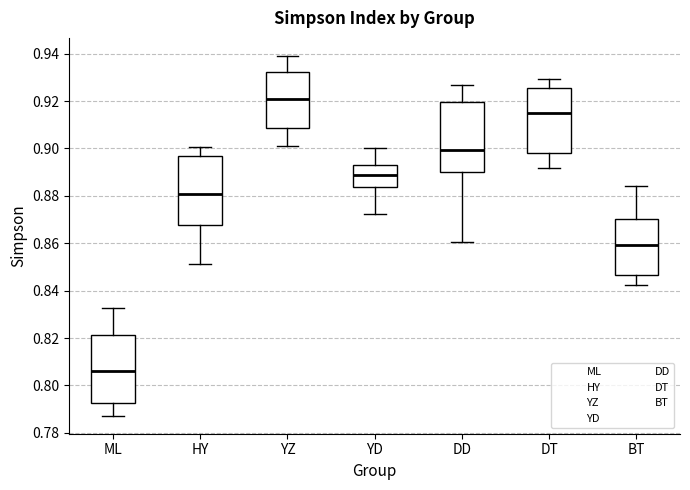

Reading left to right, read every box against the y-axis: the position of its median line, the range the box covers, and the ends of its whiskers. The values are not printed on the chart, so give them approximately, as read against the axis.

ML: median 0.806, box 0.792 to 0.822, whiskers 0.788 to 0.832
HY: median 0.880, box 0.868 to 0.896, whiskers 0.852 to 0.900
YZ: median 0.920, box 0.908 to 0.932, whiskers 0.902 to 0.940
YD: median 0.888, box 0.884 to 0.892, whiskers 0.872 to 0.900
DD: median 0.900, box 0.890 to 0.920, whiskers 0.860 to 0.926
DT: median 0.914, box 0.898 to 0.926, whiskers 0.892 to 0.930
BT: median 0.860, box 0.846 to 0.870, whiskers 0.842 to 0.884